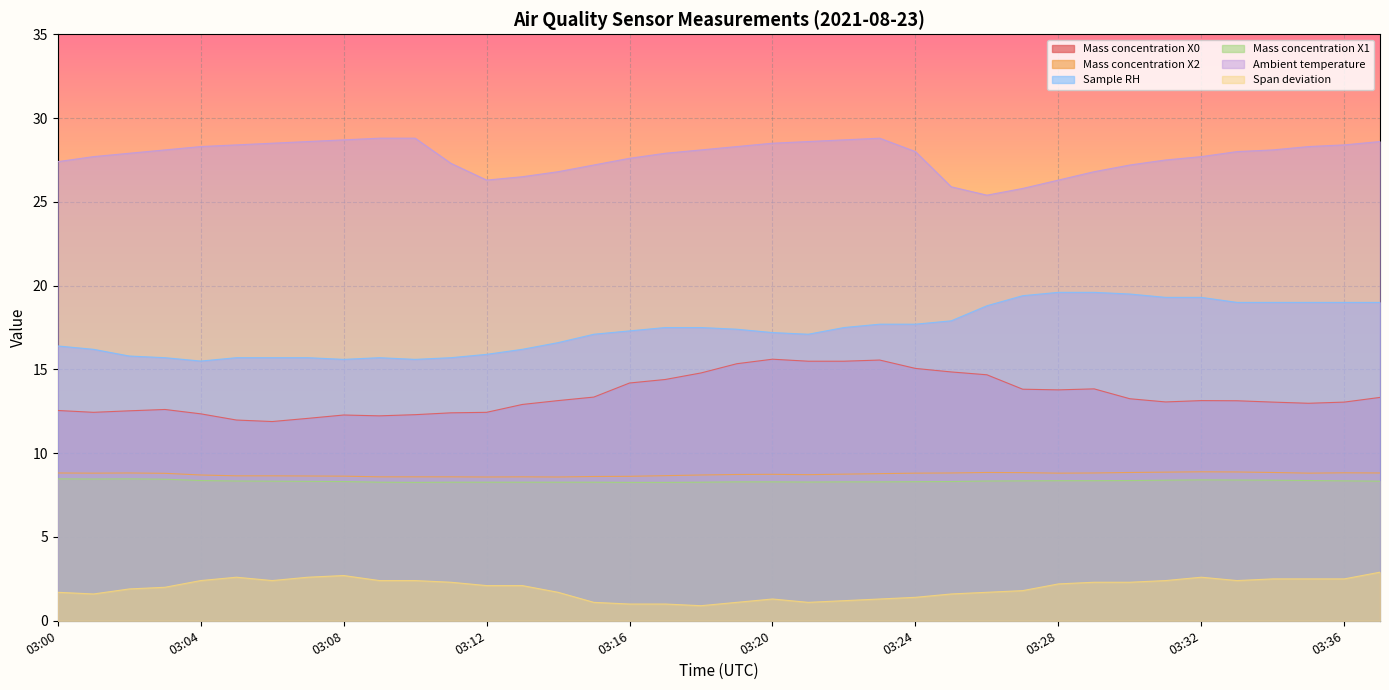

How many lines are shown in the chart?

6